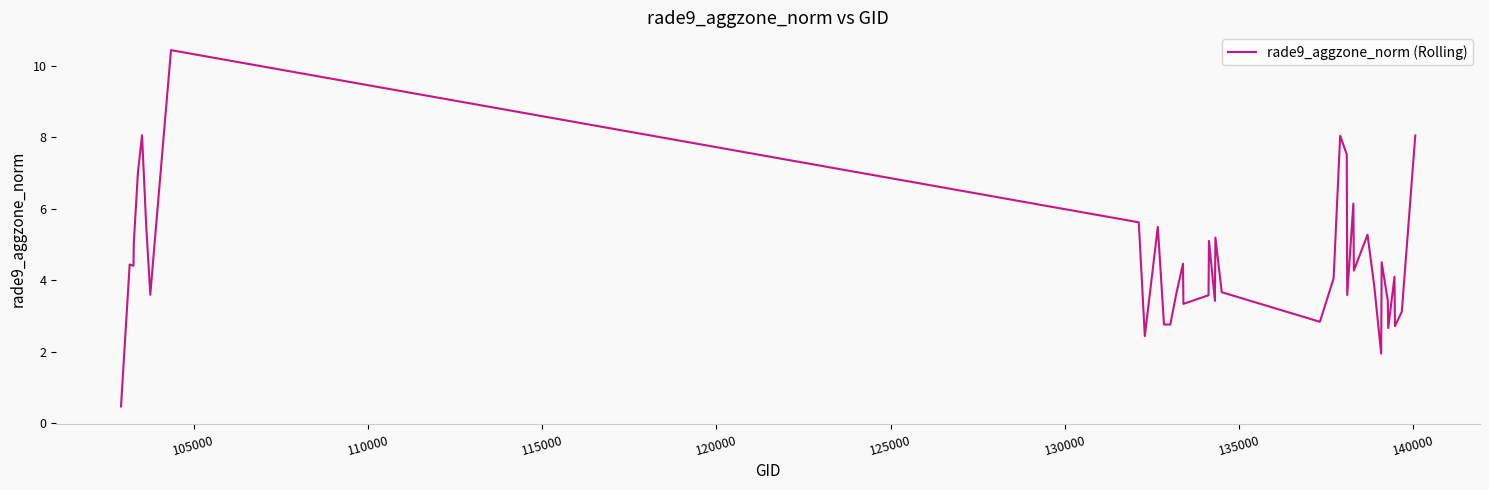

What is the maximum value shown in the chart?

10.4